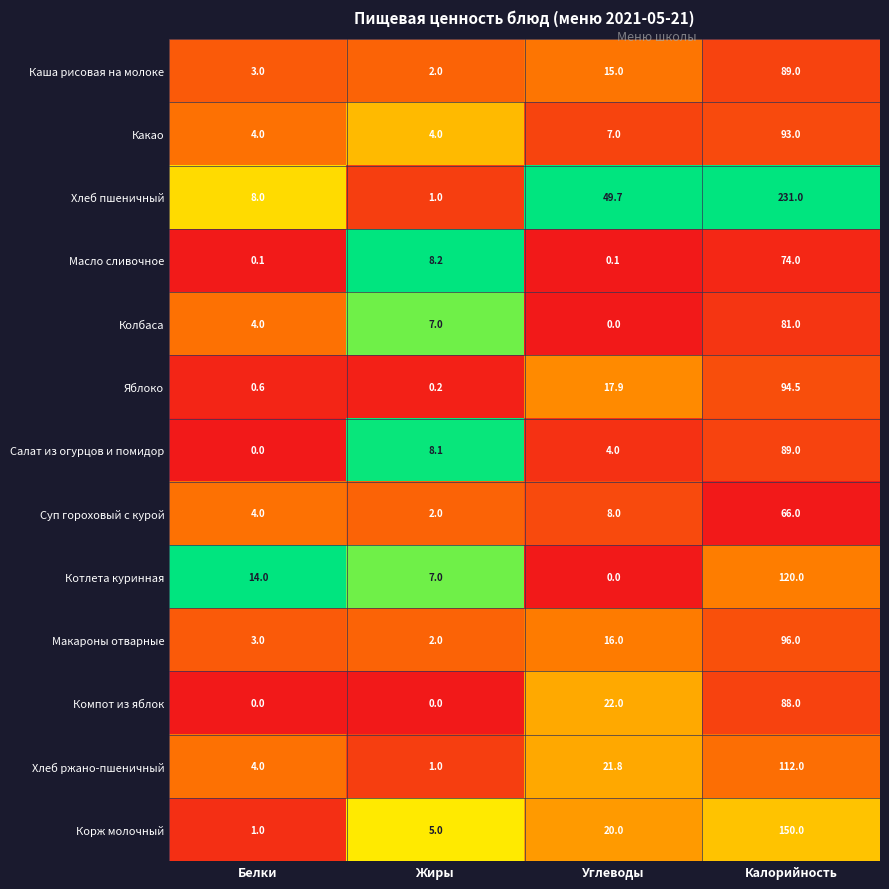

What is the spread (max minus min) of values at Белки?

14.0